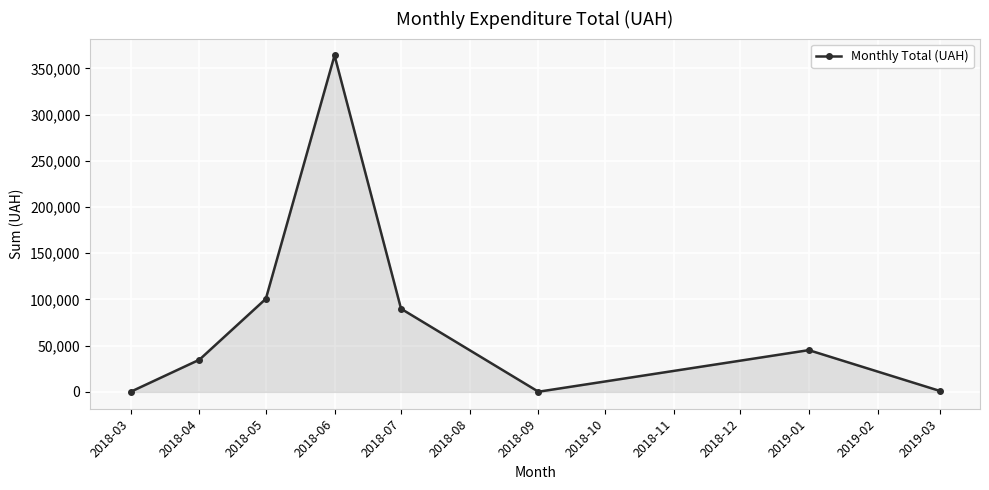

At which category does the data reach its first local peak?

2018-06